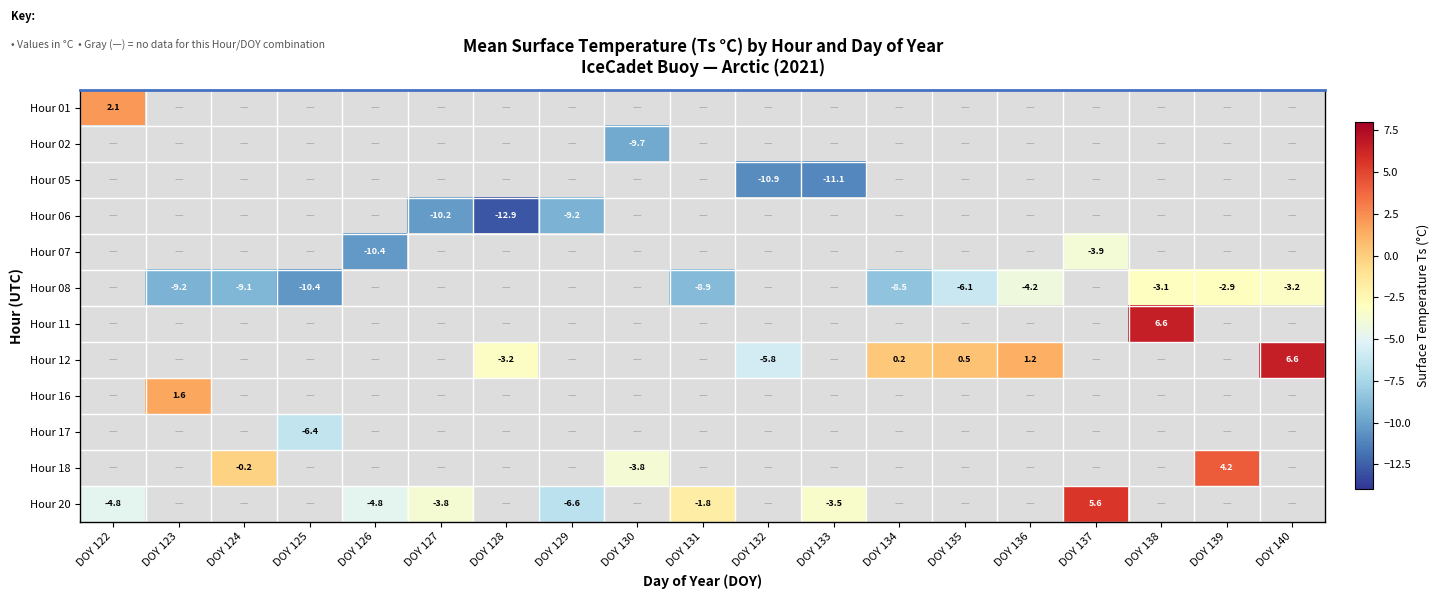

At how many categories does at least one series exceed 5?

3